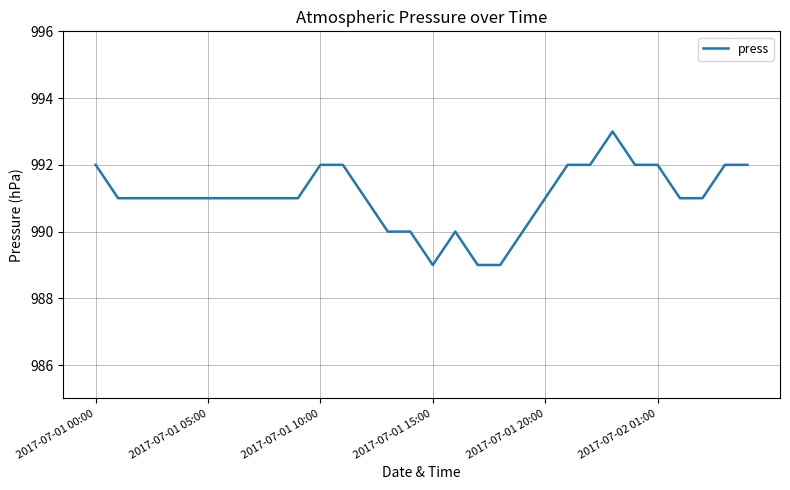

True or false: the data has more than 0 interior local peaks.

True